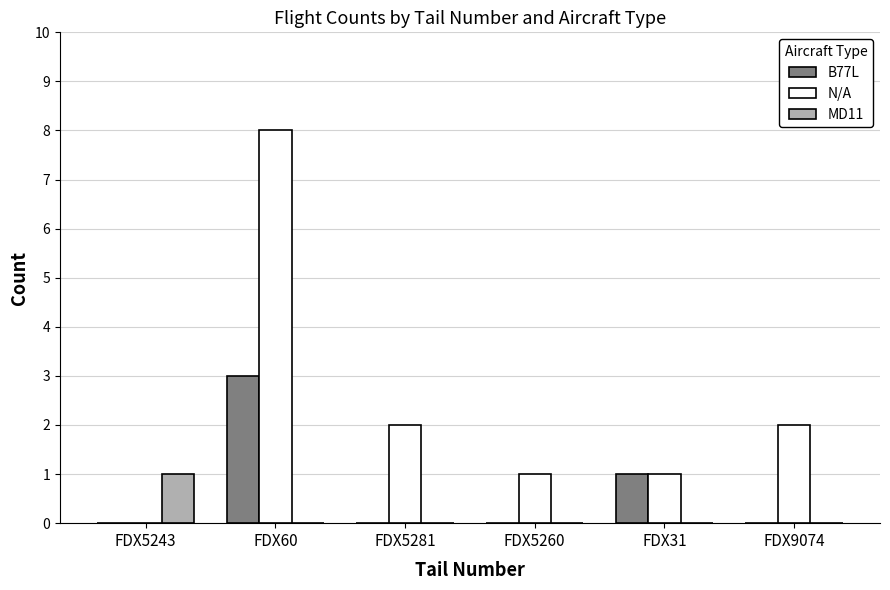

True or false: B77L has a value of 0 at FDX5281.

True